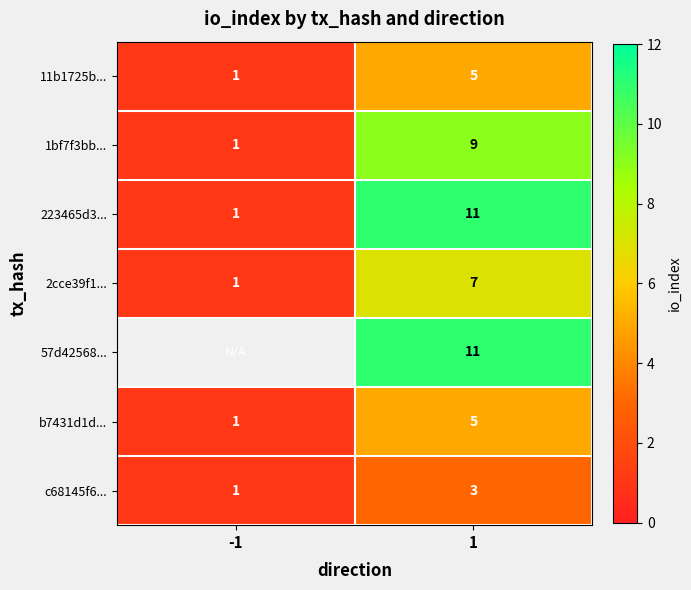

At which label does 11b1725b... reach its minimum?

-1